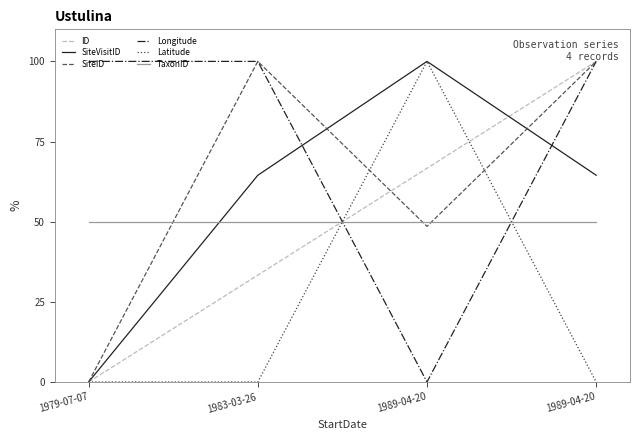

Which category has the lowest value in the SiteID series?

1979-07-07